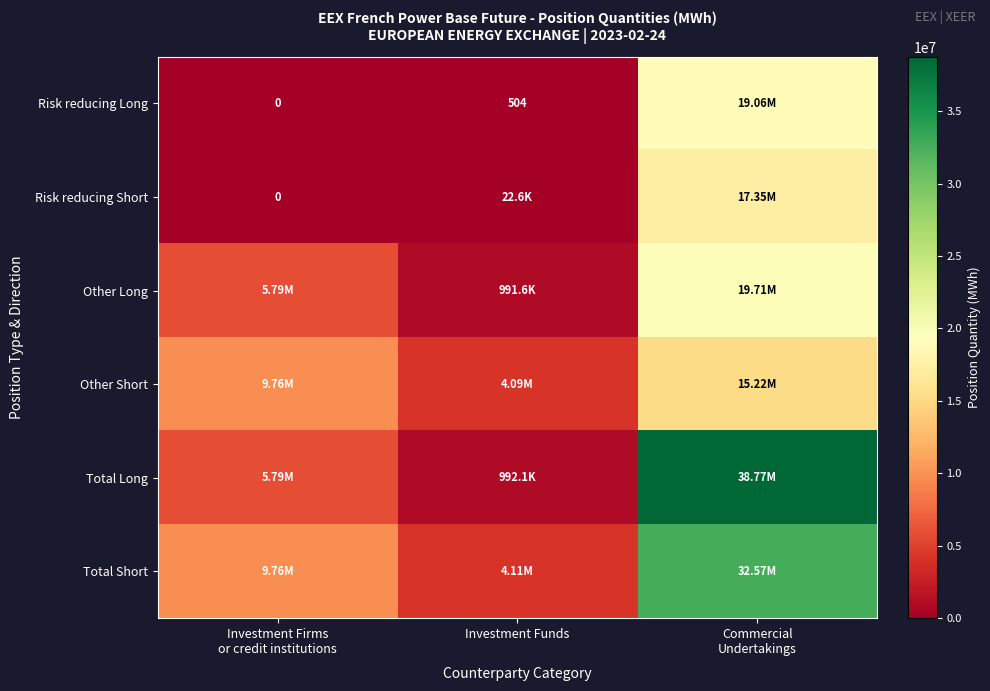

Between Investment Funds and Commercial
Undertakings, which is larger?

Commercial
Undertakings